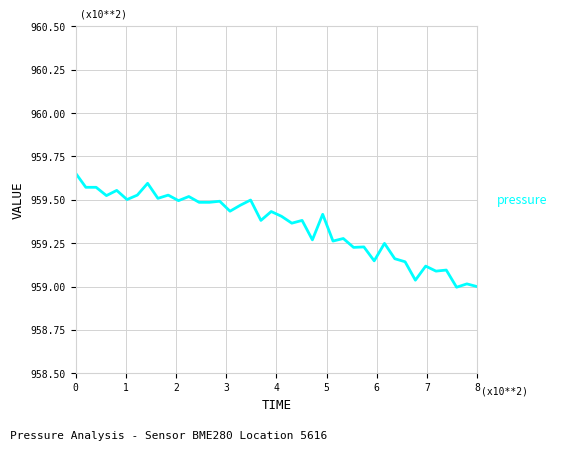

Reading left to right, extract all data points from this chart.

0=959.7	1=959.6	2=959.6	3=959.5	4=959.6	5=959.5	6=959.5	7=959.6	8=959.5	9=959.5	10=959.5	11=959.5	12=959.5	13=959.5	14=959.5	15=959.4	16=959.5	17=959.5	18=959.4	19=959.4	20=959.4	21=959.4	22=959.4	23=959.3	24=959.4	25=959.3	26=959.3	27=959.2	28=959.2	29=959.1	30=959.2	31=959.2	32=959.1	33=959.0	34=959.1	35=959.1	36=959.1	37=959.0	38=959.0	39=959.0